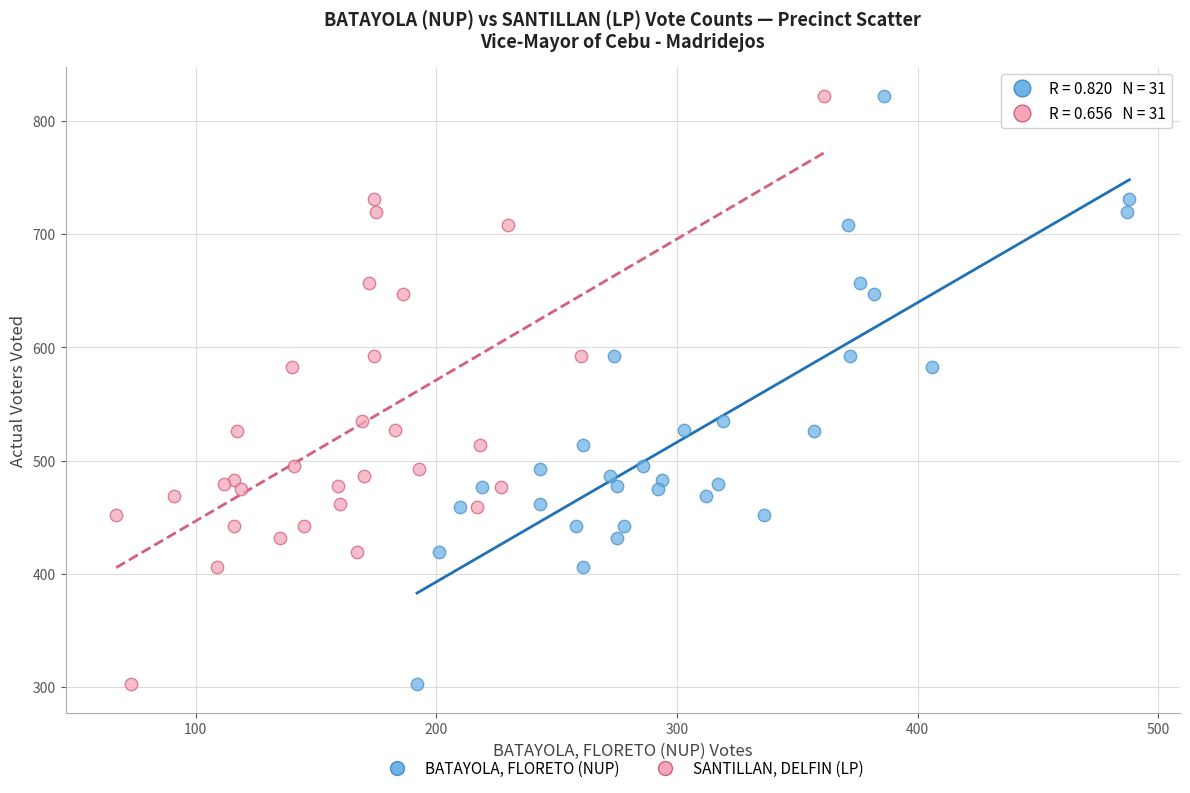

What are all the series names shown in the legend?

BATAYOLA, FLORETO (NUP), SANTILLAN, DELFIN (LP)